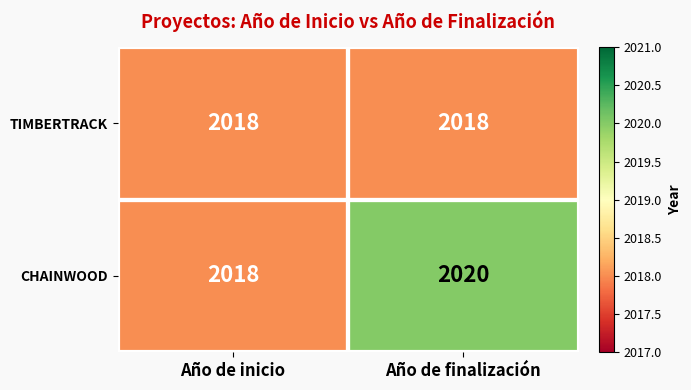

The value of TIMBERTRACK at Año de finalización is 3473. True or false?

False